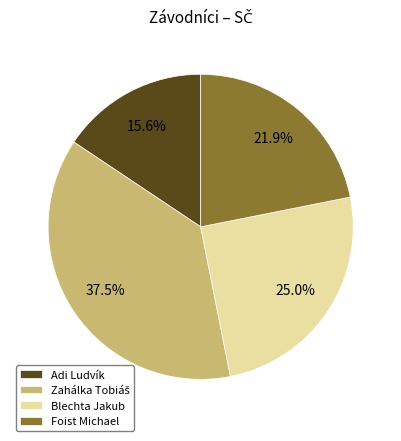

Which category has the smallest portion of the pie?

Adi Ludvík